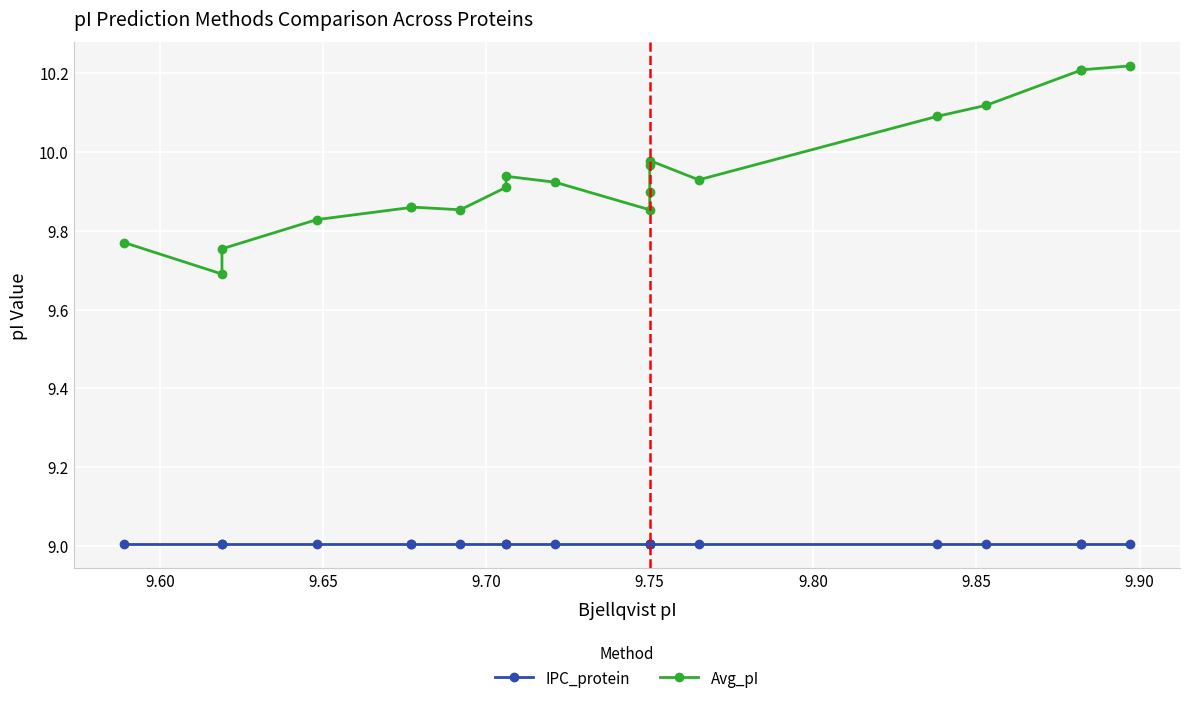

Rank the series by their average value, from highest to lowest.

Avg_pI, IPC_protein